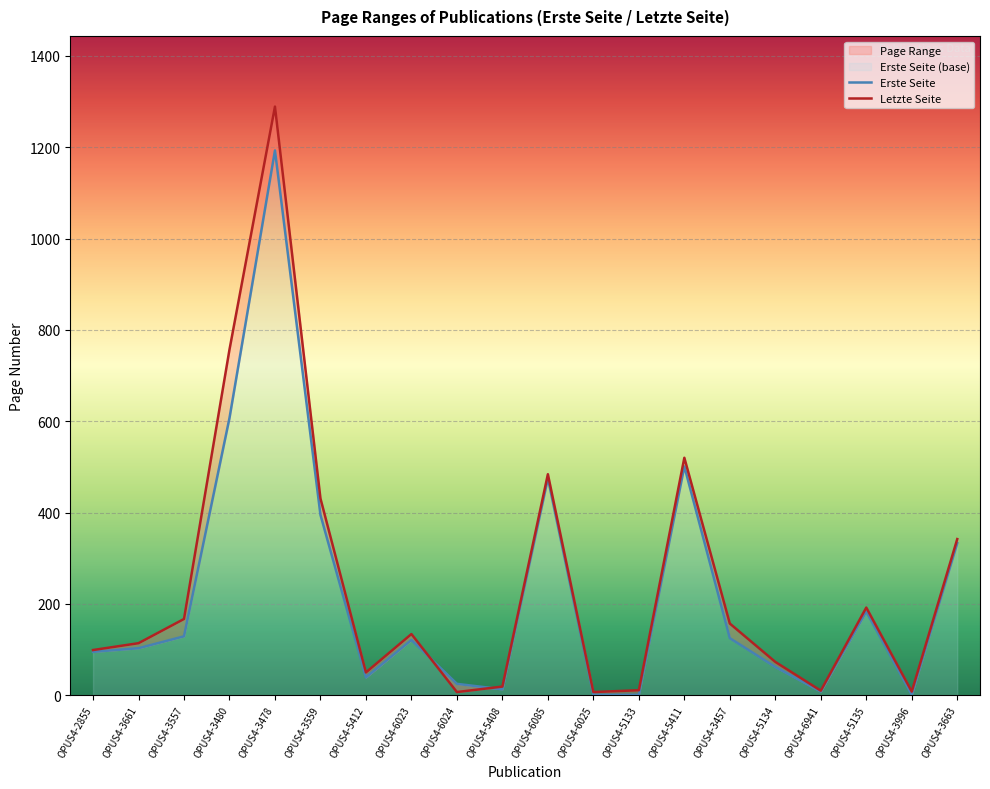

At OPUS4-5133, list the series in order from smallest to largest.

Erste Seite, Letzte Seite